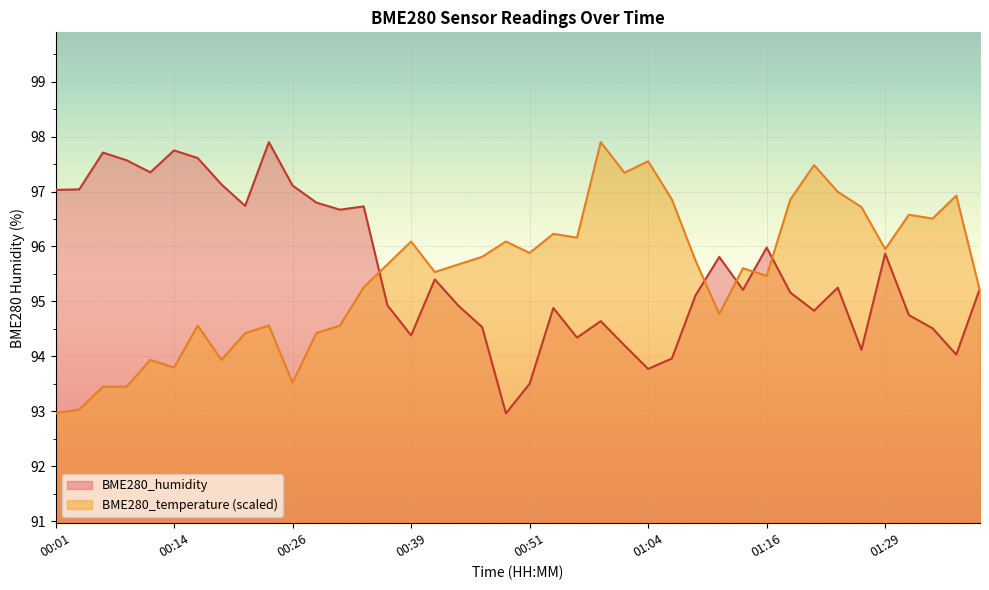

True or false: BME280_humidity has a value of 96.7 at 00:21.

True